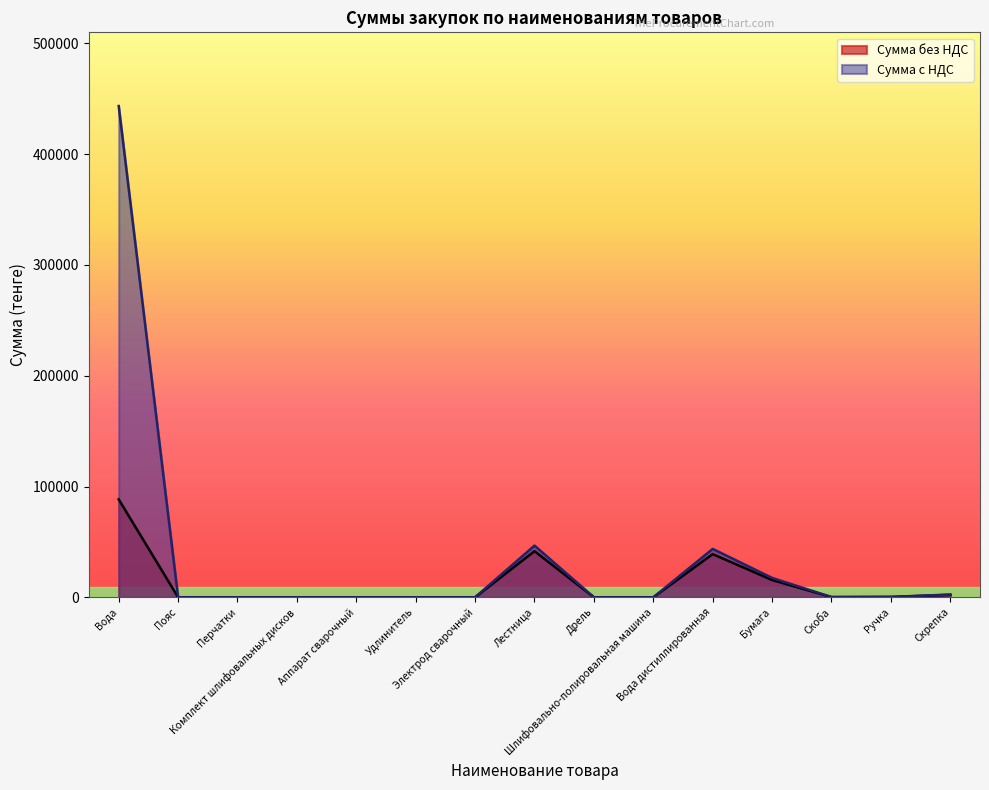

In Сумма без НДС, how many points are higher than both neighbors (excluding endpoints)?

2